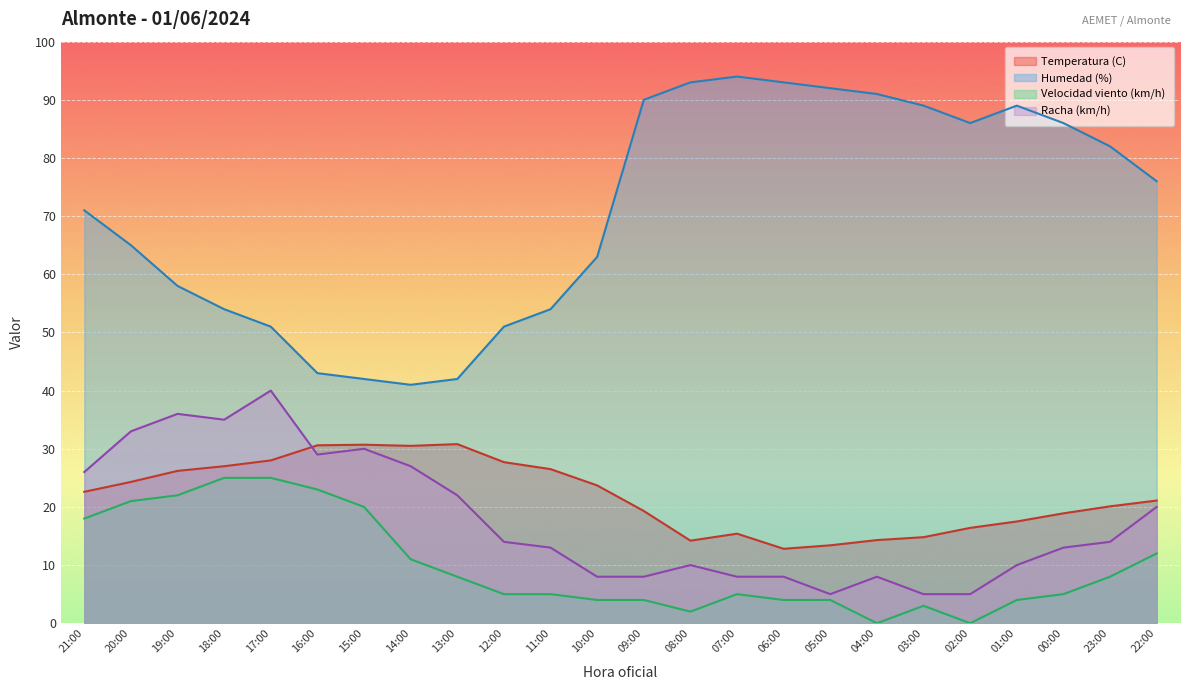

What position from the right is 23:00?

2